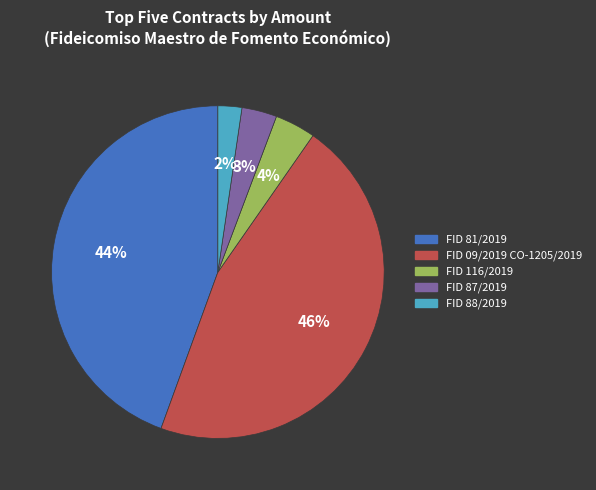

Which category has the biggest portion of the pie?

FID 09/2019 CO-1205/2019